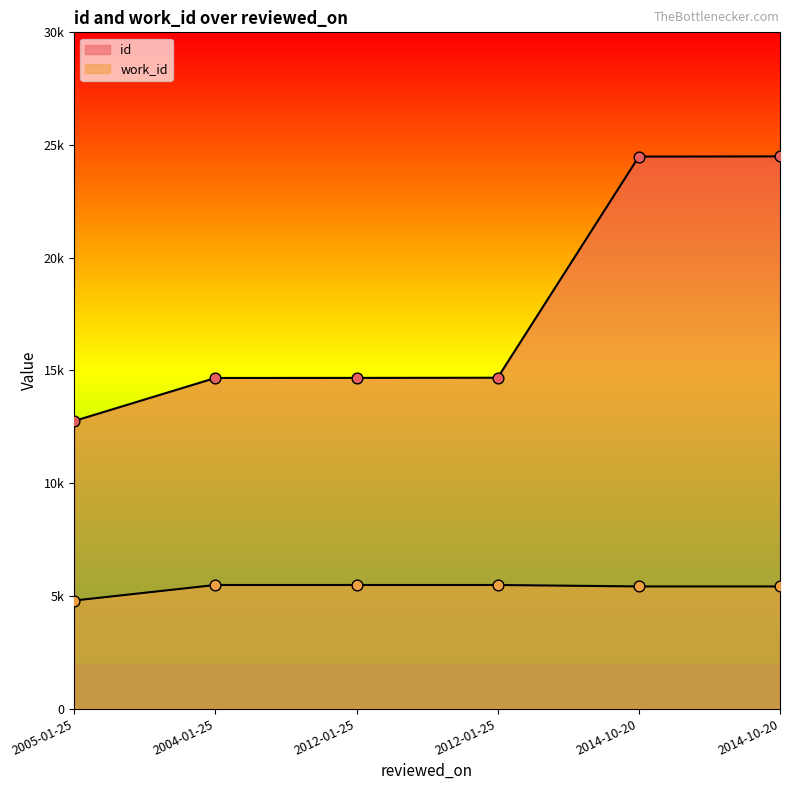

Which series has the largest total across all categories?

id